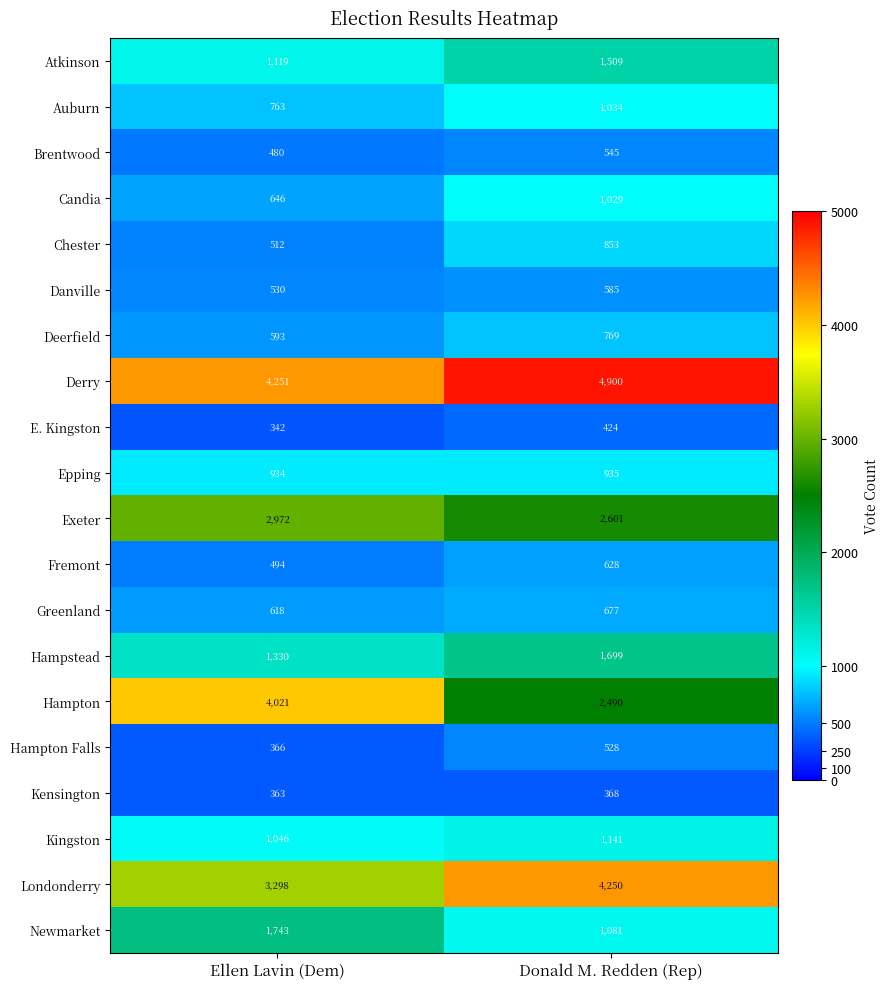

At which category does the chart reach its peak across all series?

Donald M. Redden (Rep)